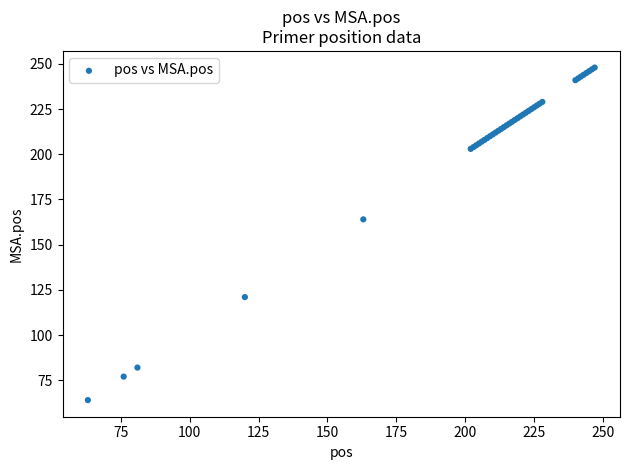

What Y value in the scatter plot is closest to 156?

164